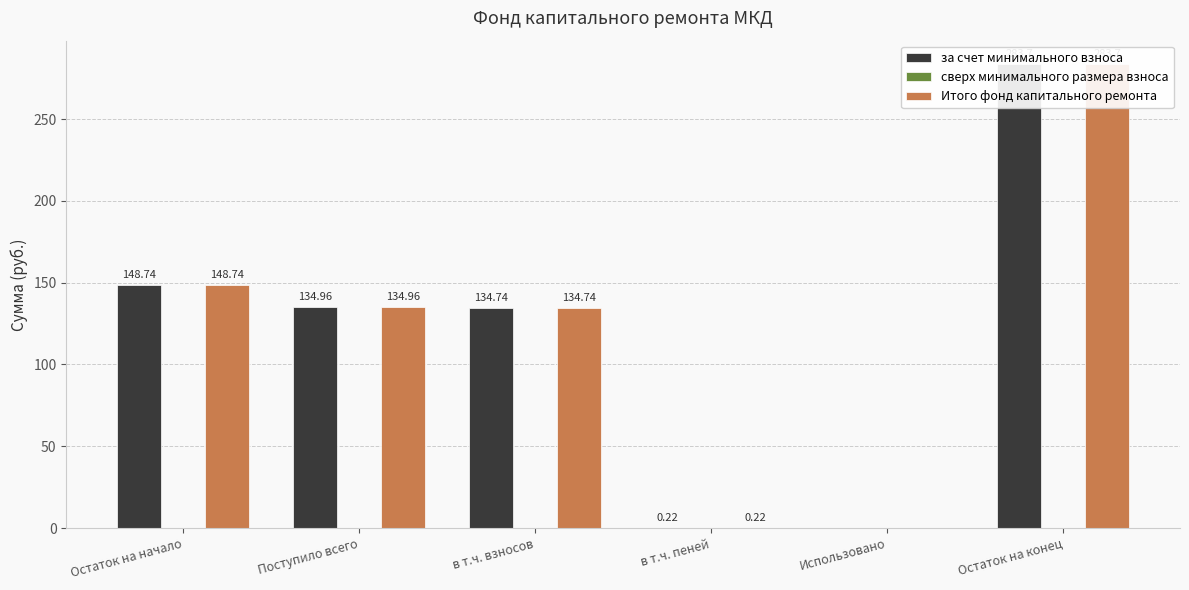

What is the highest value of the Итого фонд капитального ремонта series?

283.7